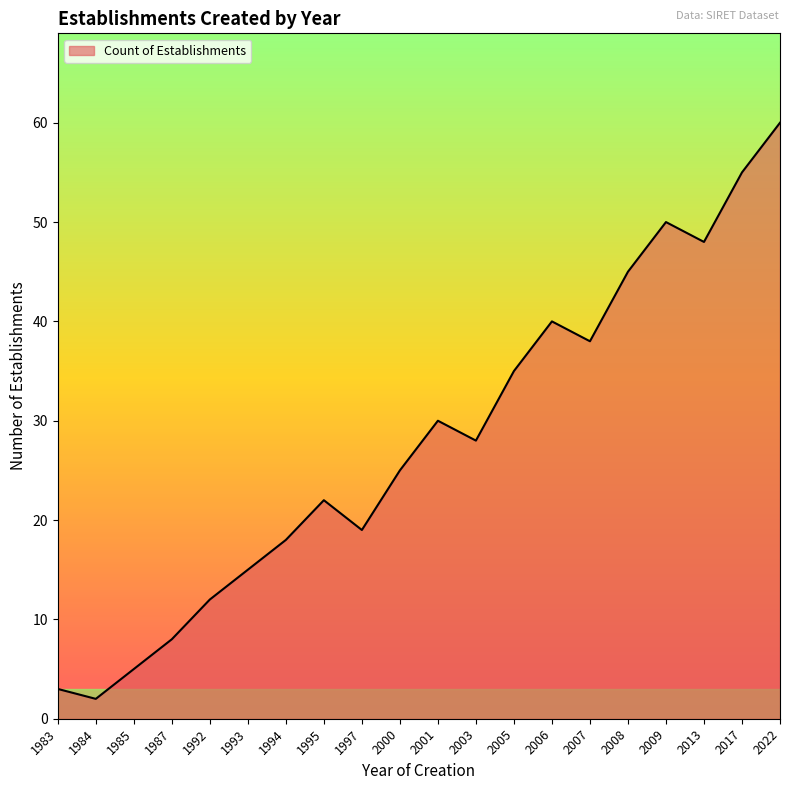

Reading left to right, what are all the values shown in this chart?

3	2	5	8	12	15	18	22	19	25	30	28	35	40	38	45	50	48	55	60